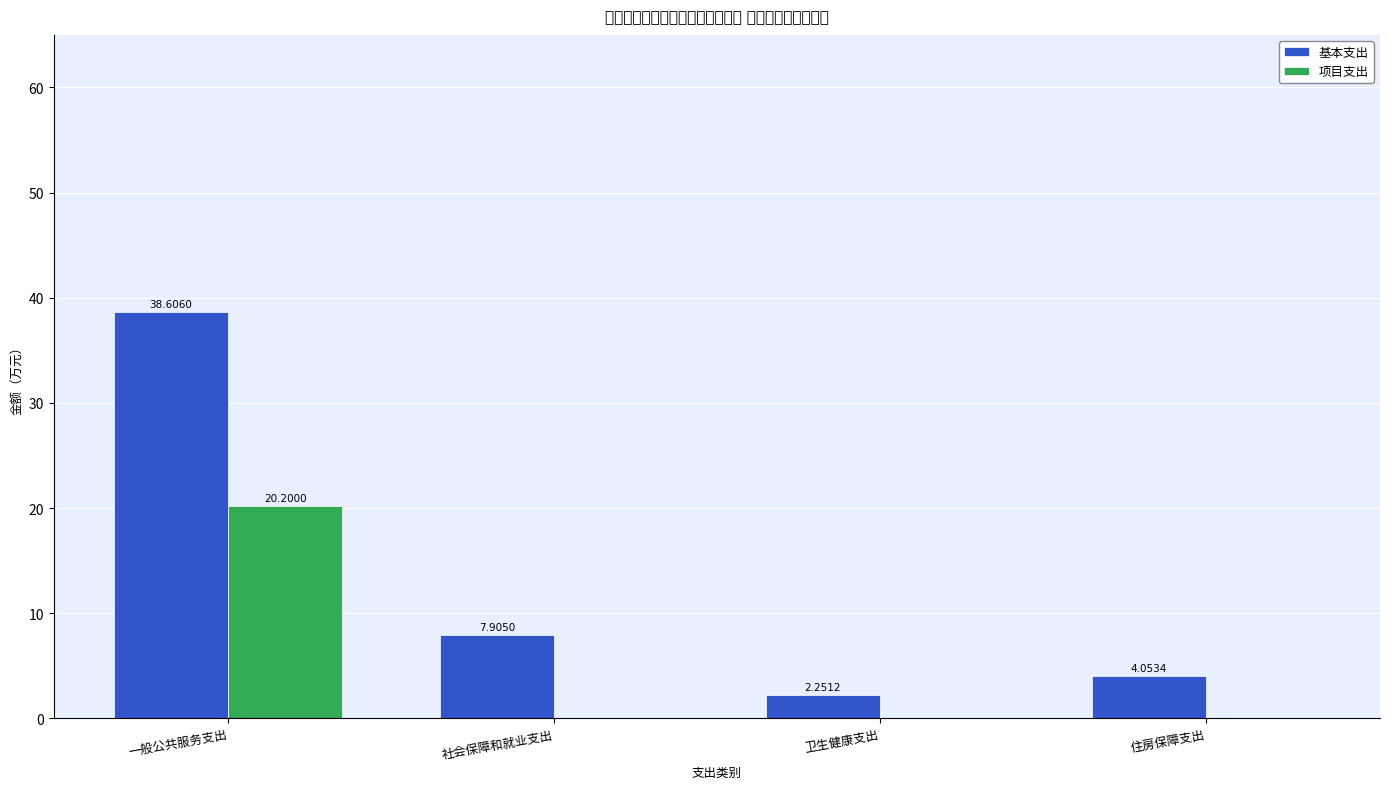

Count the number of categories in the chart.

4